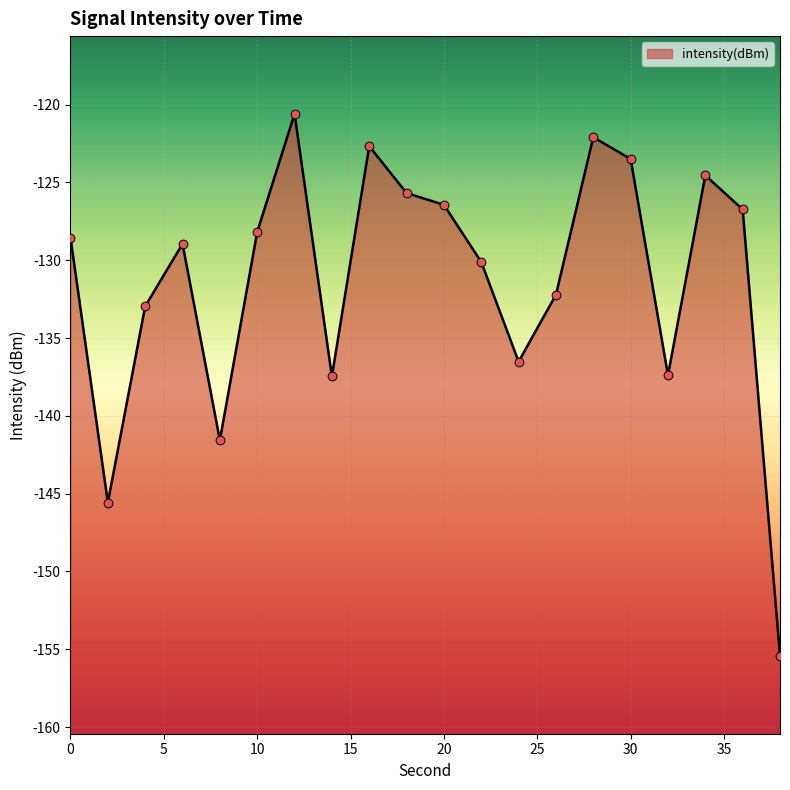

What is the change in value from 8 to 10?

+13.4